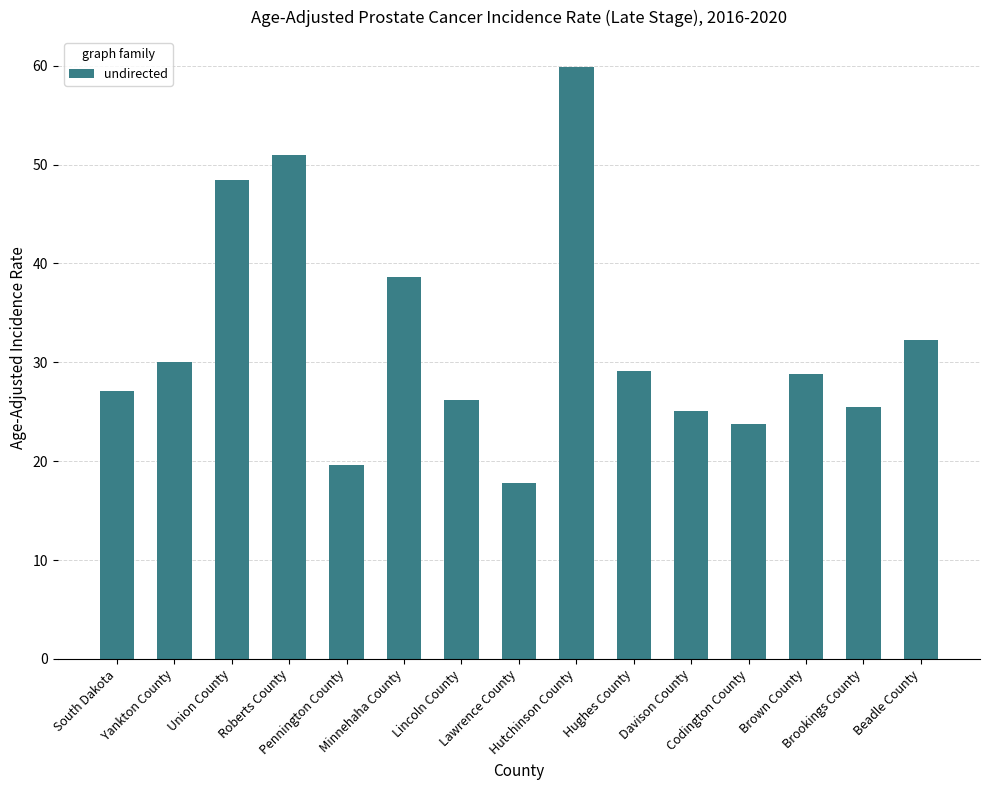

Between Brown County and Beadle County, which is larger?

Beadle County